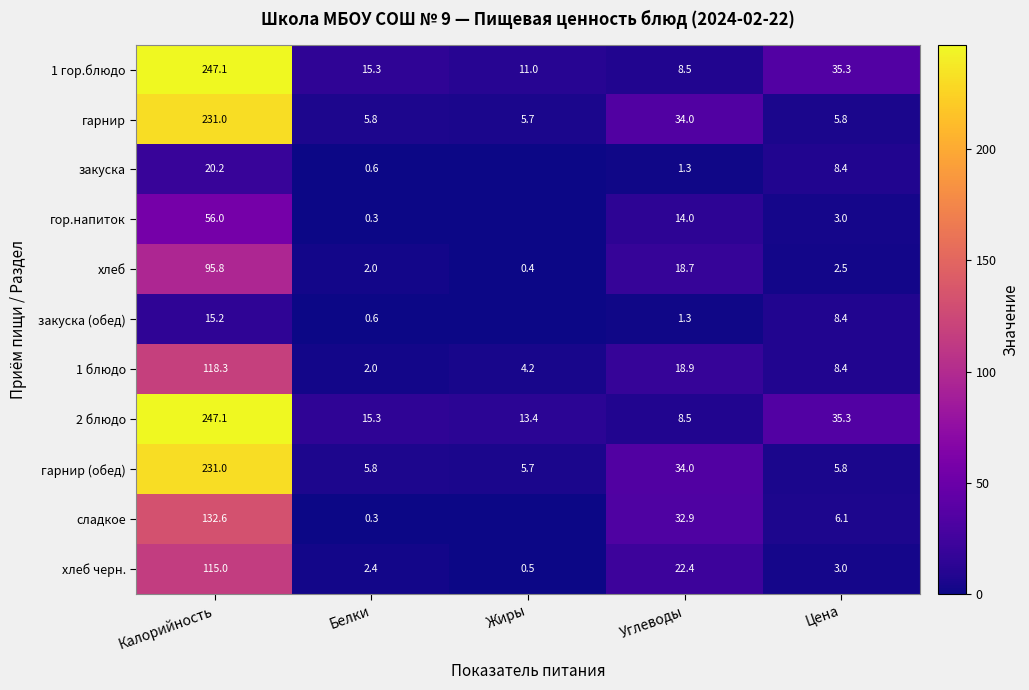

Which series changed the most between Белки and Углеводы?

сладкое